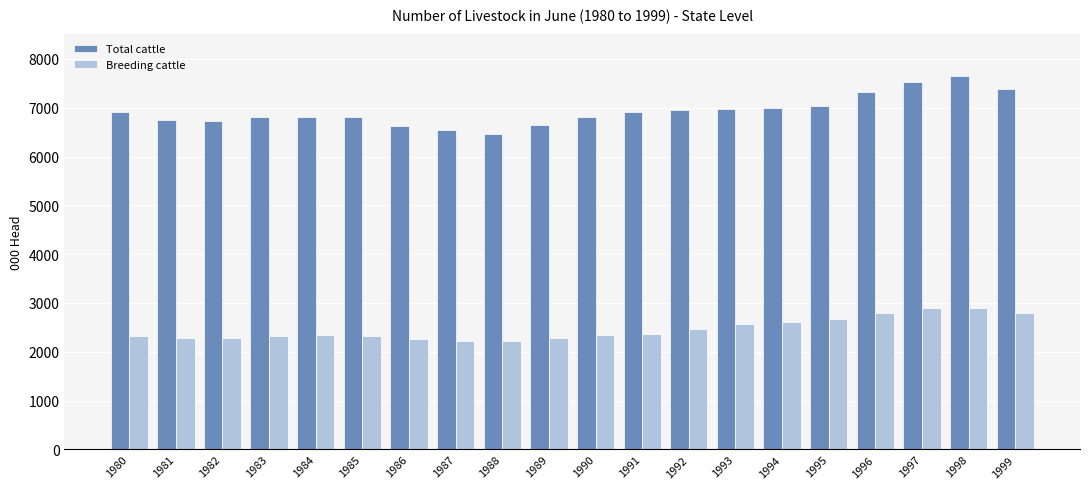

What is the sum of the Total cattle values at 1984 and 1995?

13840.5